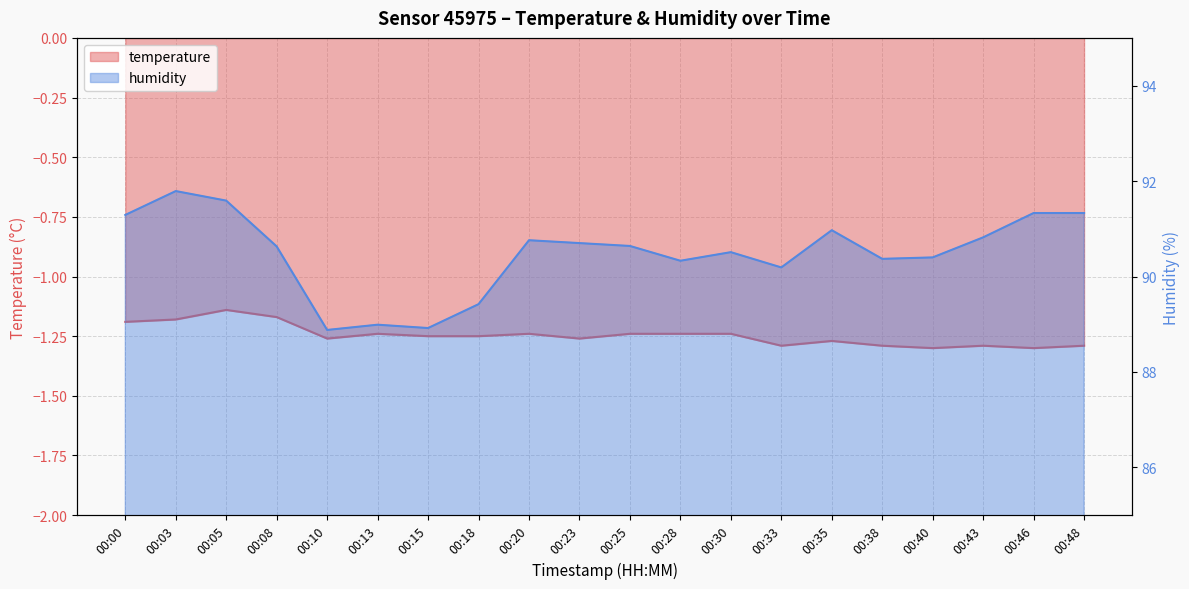

What is the maximum value for humidity?

91.8